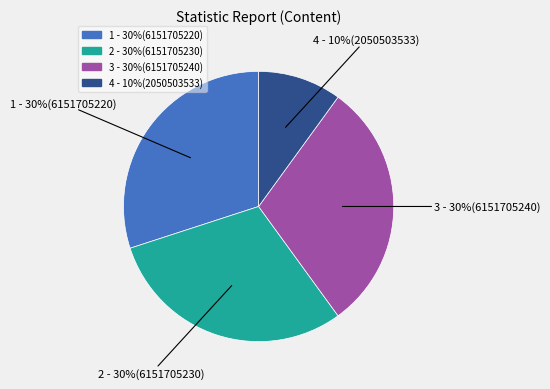

Is there a majority slice in this chart?

No